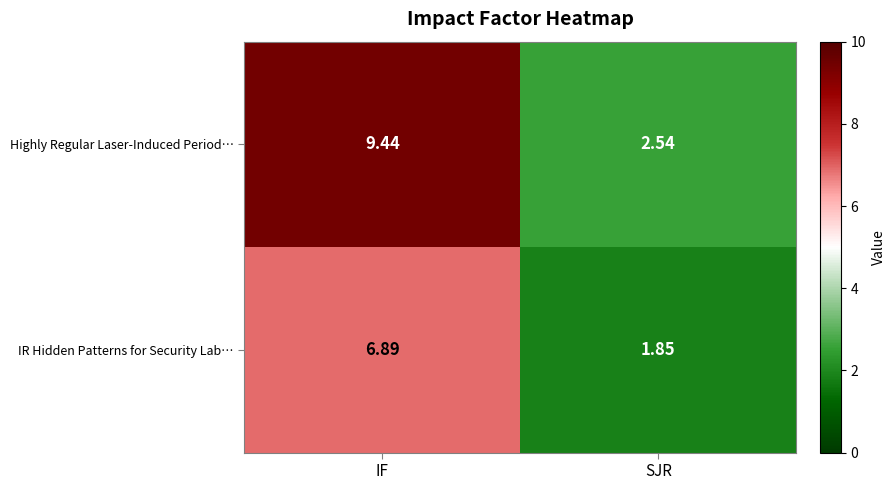

Between IF and SJR, which series saw the biggest shift?

Highly Regular Laser-Induced Period…